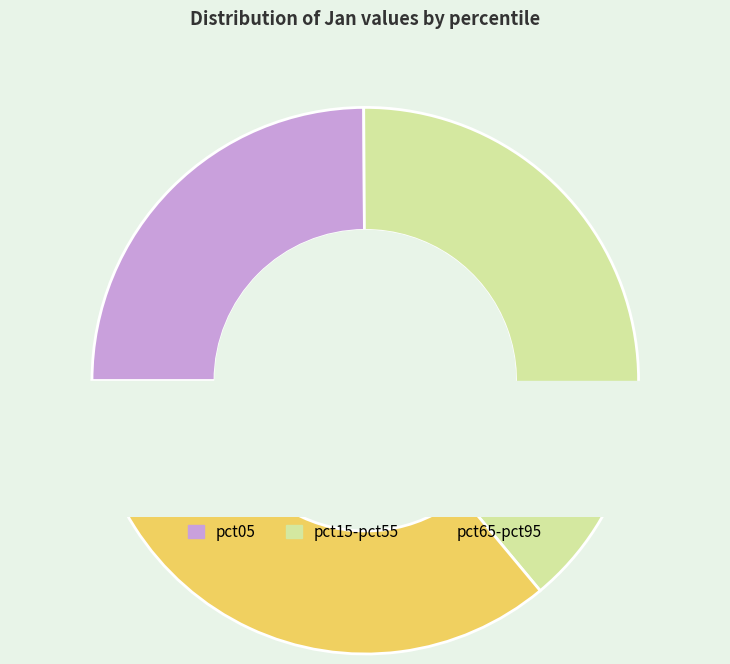

What percentage is the pct95 slice, to the nearest percent?

13%